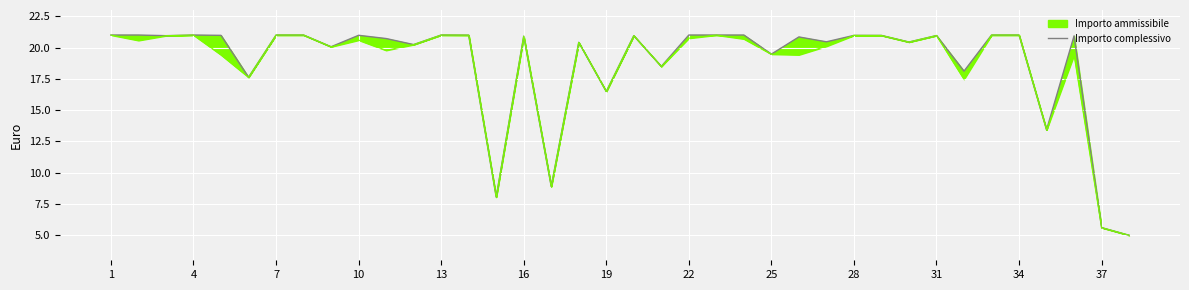

How many interior local peaks (higher than both neighbors) does the data have?

10